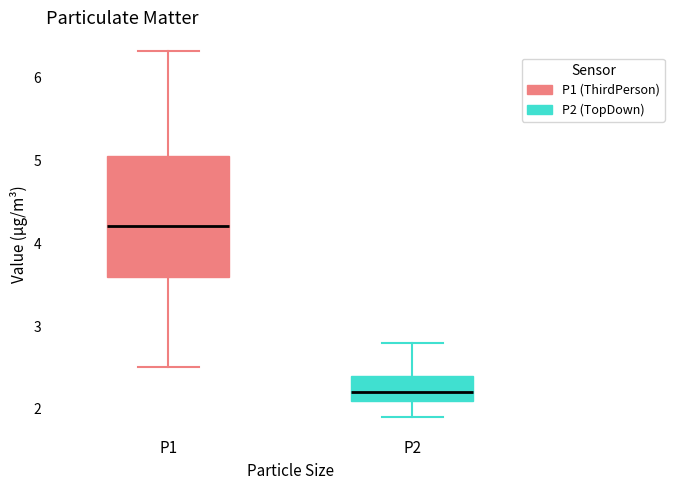

Reading left to right, read every box against the y-axis: the position of its median line, the range the box covers, and the ends of its whiskers. The values are not printed on the chart, so give them approximately, as read against the axis.

P1: median 4.2, box 3.6 to 5.1, whiskers 2.5 to 6.3
P2: median 2.2, box 2.1 to 2.4, whiskers 1.9 to 2.8